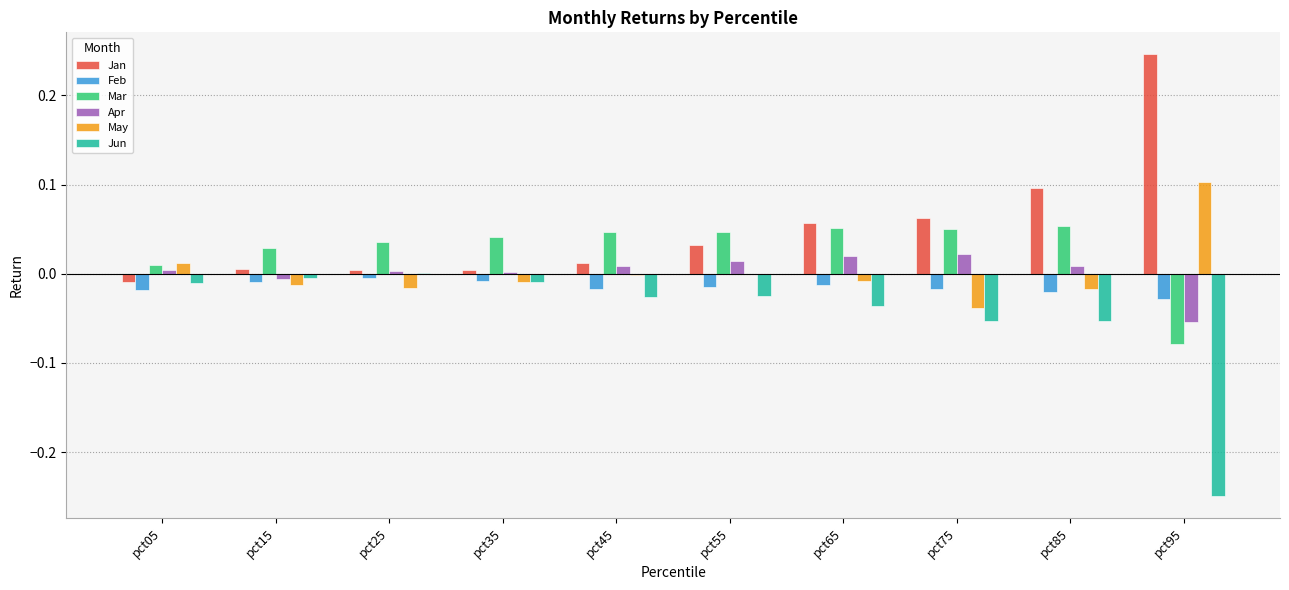

The value of Jan at pct15 is 0.0. True or false?

True